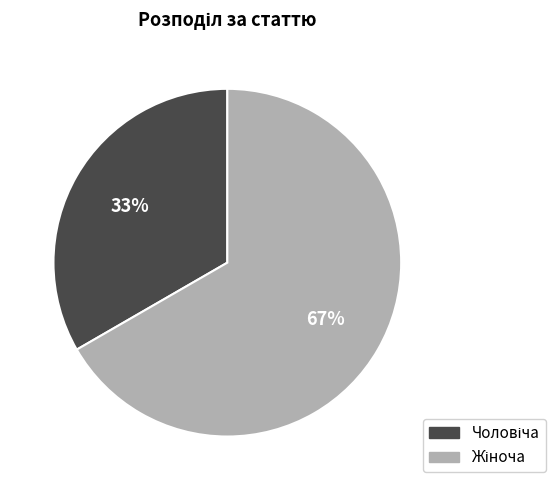

To the nearest percent, what is the average slice percentage?

50%